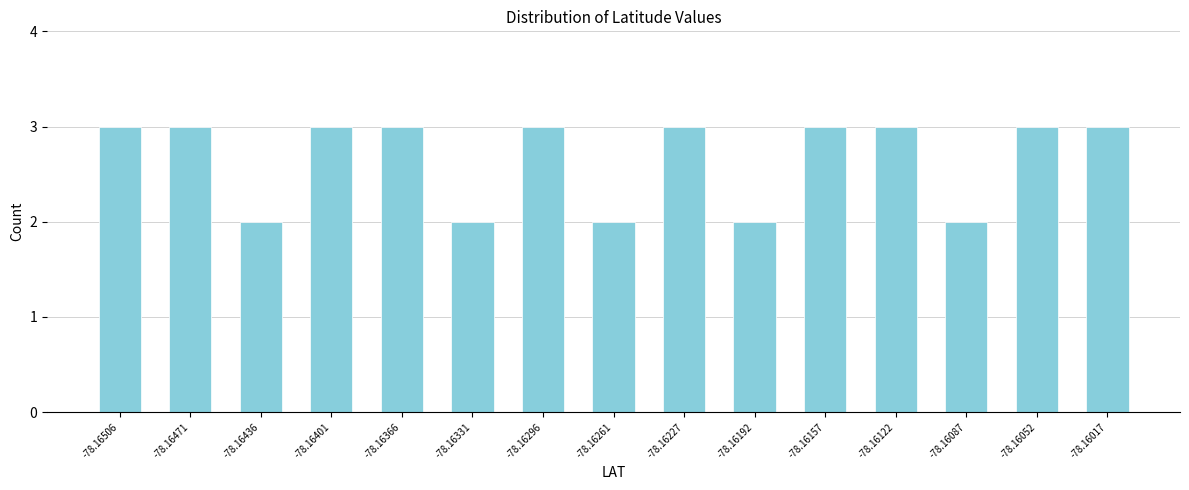

Reading left to right, transcribe all the data shown in this chart.

3	3	2	3	3	2	3	2	3	2	3	3	2	3	3